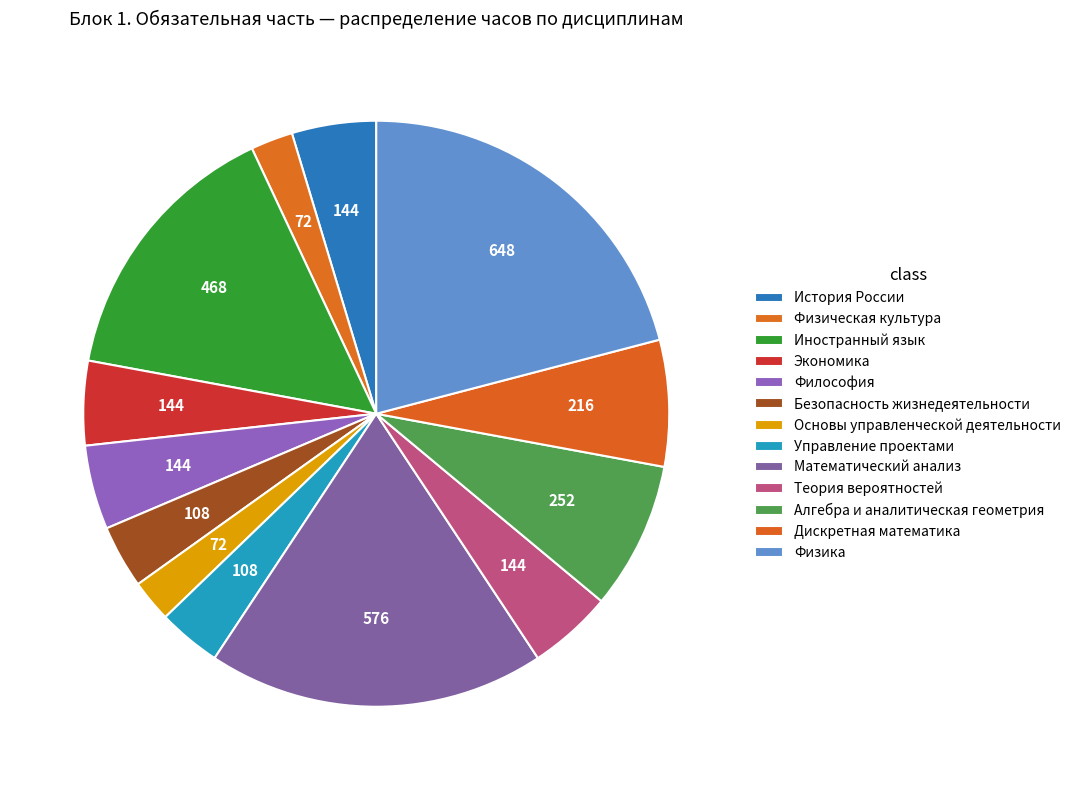

How many segments does this pie chart have?

13